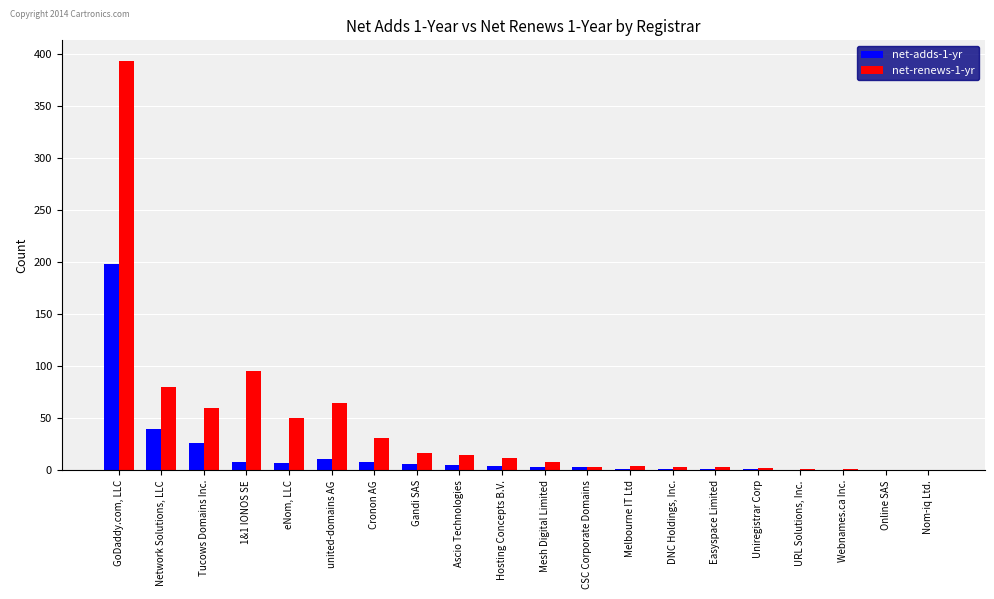

Are the bars horizontal?

No